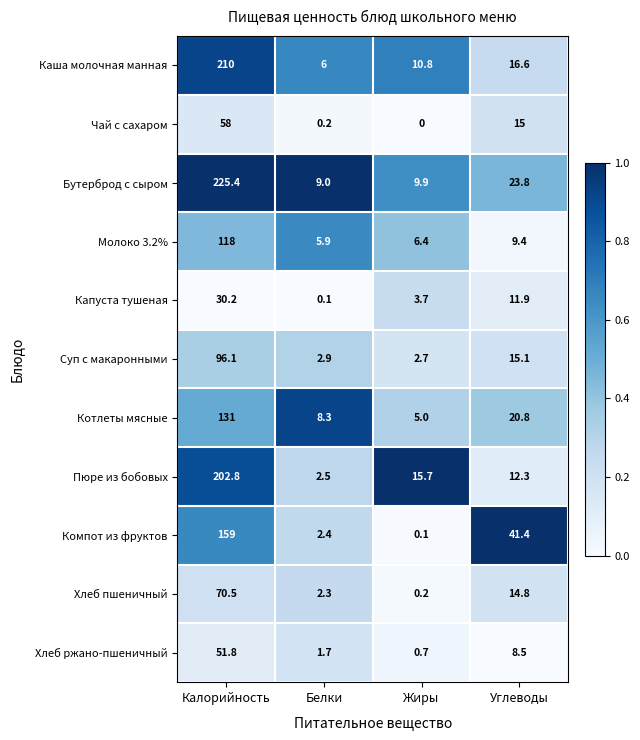

What is the total value across all series at Жиры?

55.2